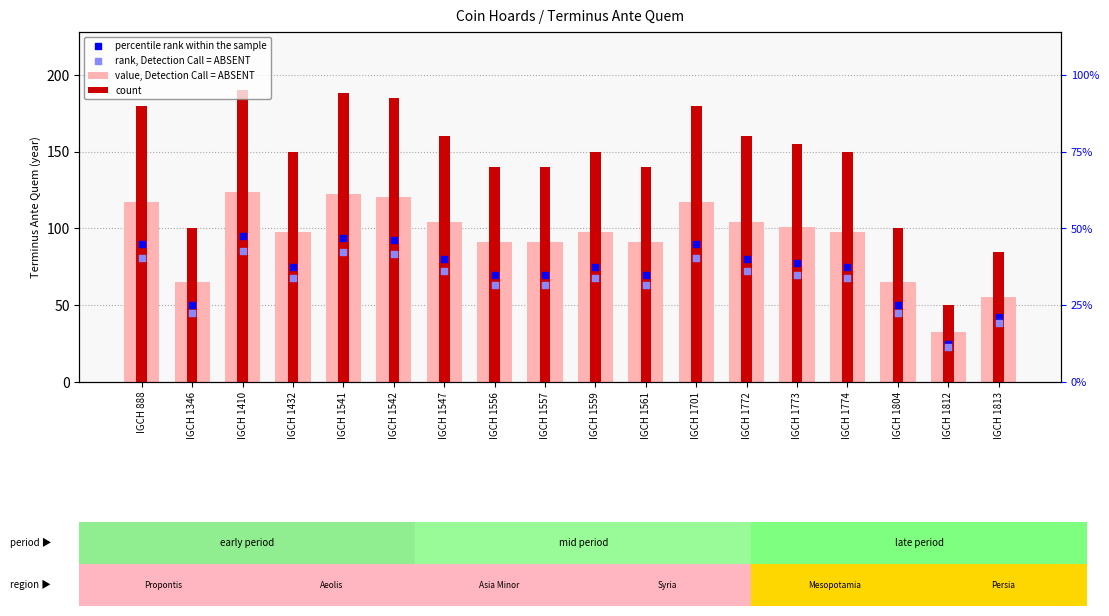

What are all the series names shown in the legend?

value, Detection Call = ABSENT, count, percentile rank within the sample, rank, Detection Call = ABSENT